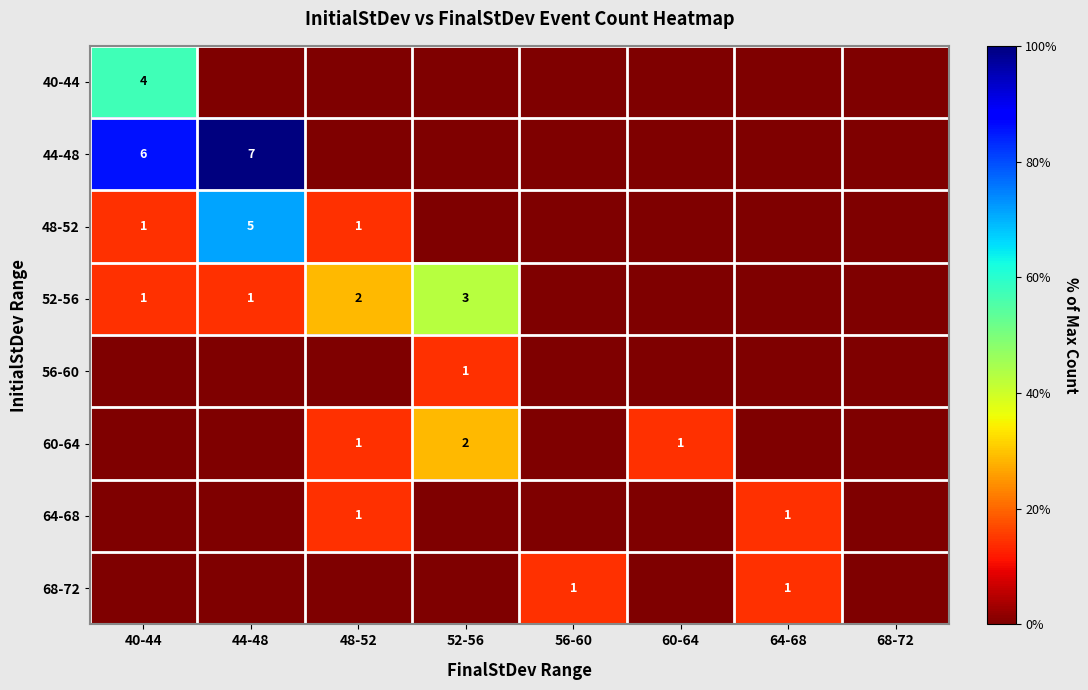

What is the maximum value shown in the chart?

100.0